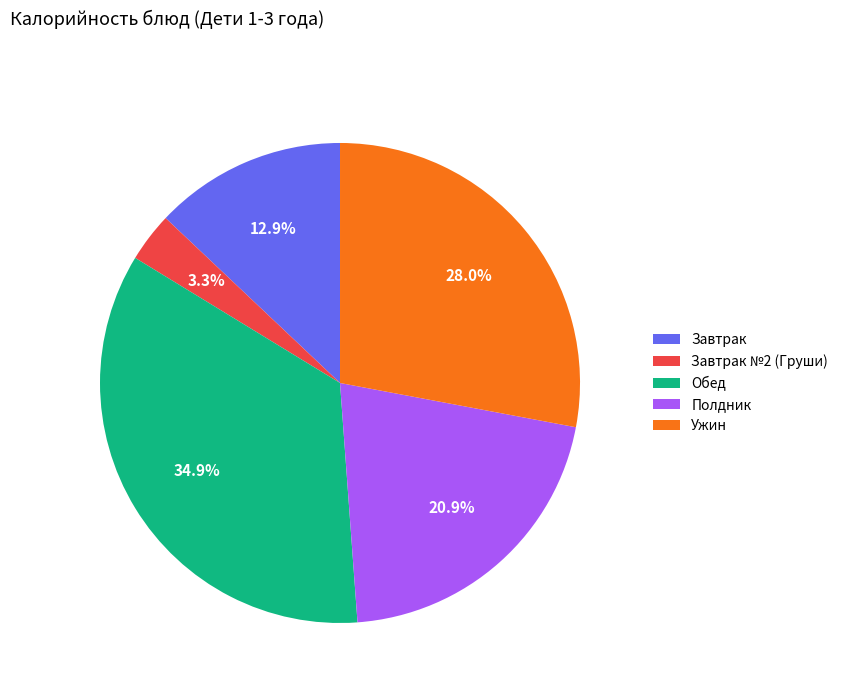

What is the largest slice in the pie chart?

Обед